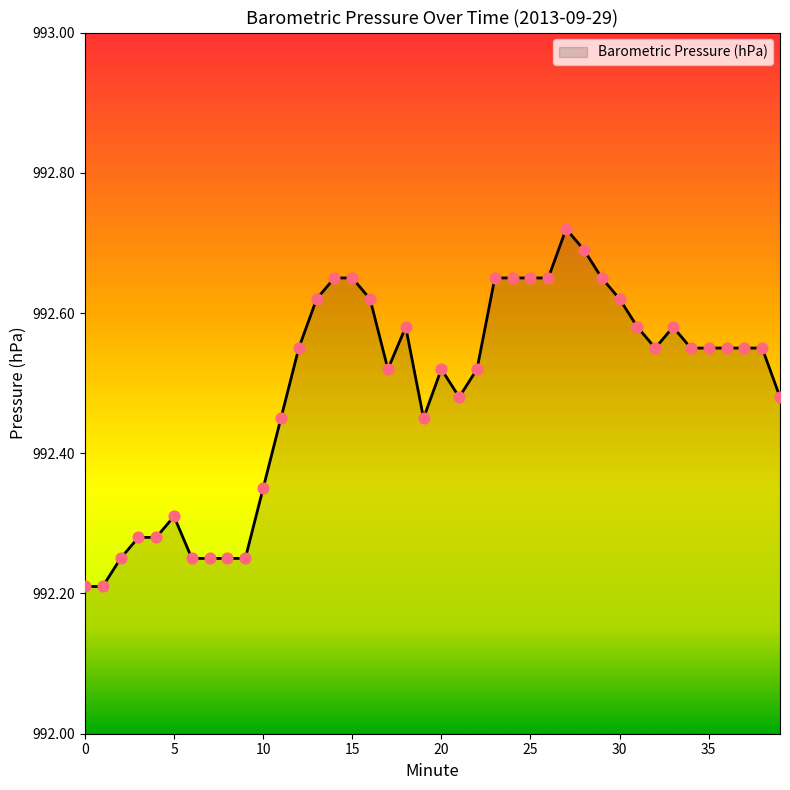

What is the difference between the maximum and minimum values?

0.5